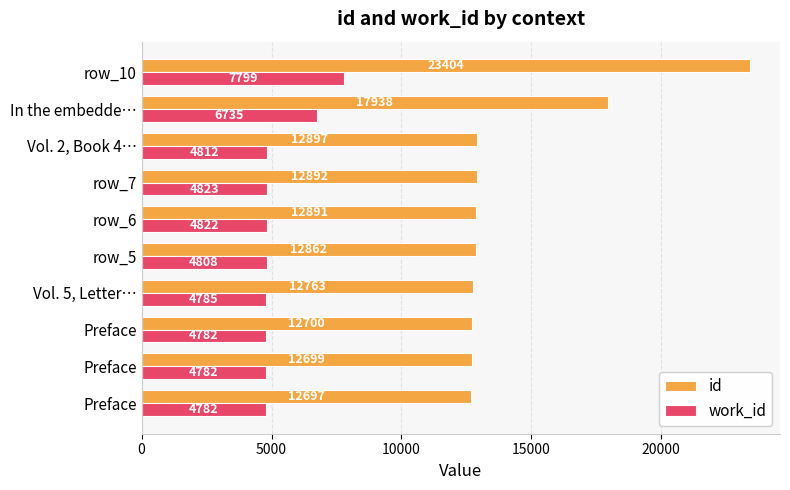

Which series has the largest total across all categories?

id